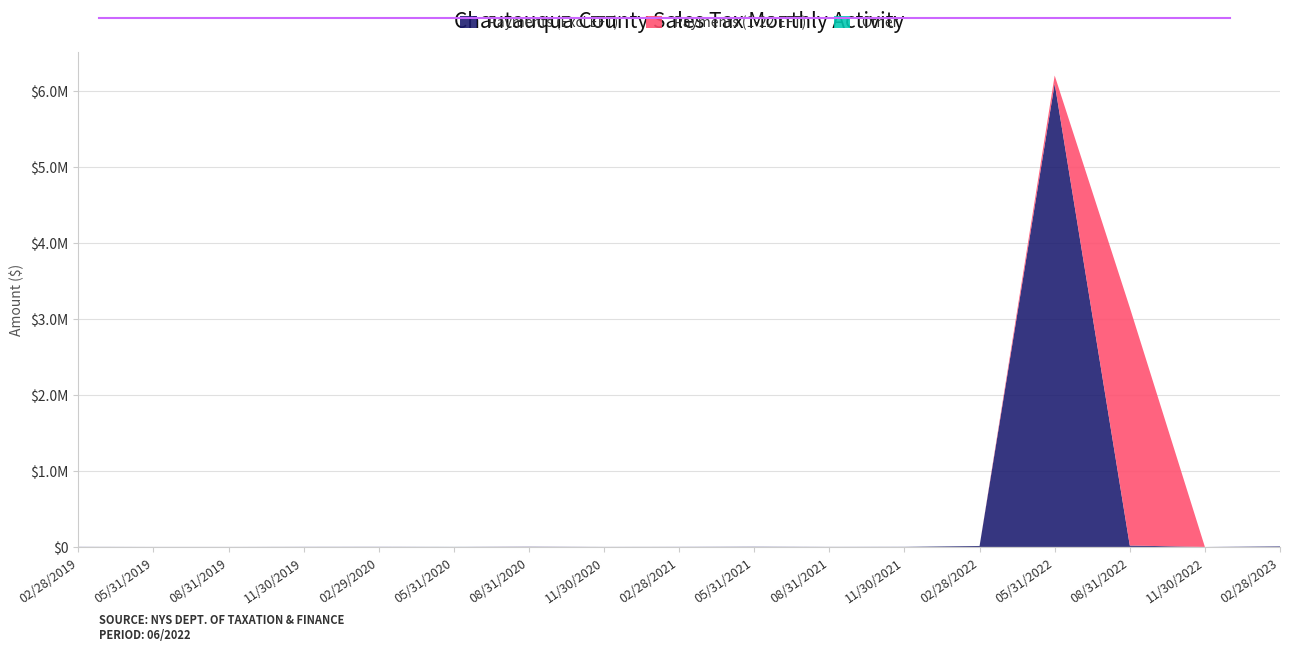

Reading left to right, list all the values displayed in this chart.

Payments (Excl EFT): 1349.3	435.2	502.9	1297.6	1597.4	789.2	2773.9	750.6	1292.6	2789.2	986.0	1555.4	12456.0	6095948.6	18017.1	0.0	7339.9
Payments (1-22 EFT): 0.0	0.0	0.0	0.0	0.0	0.0	114.6	0.0	0.0	0.0	0.0	0.0	0.0	106075.9	3131954.7	0.0	0.0
Other: 7.1	7.8	12.0	10.7	11.9	237.2	42.0	14.2	-40.1	-33.9	47.8	98.6	94.6	-46025.1	-7602.9	0.3	-21.0